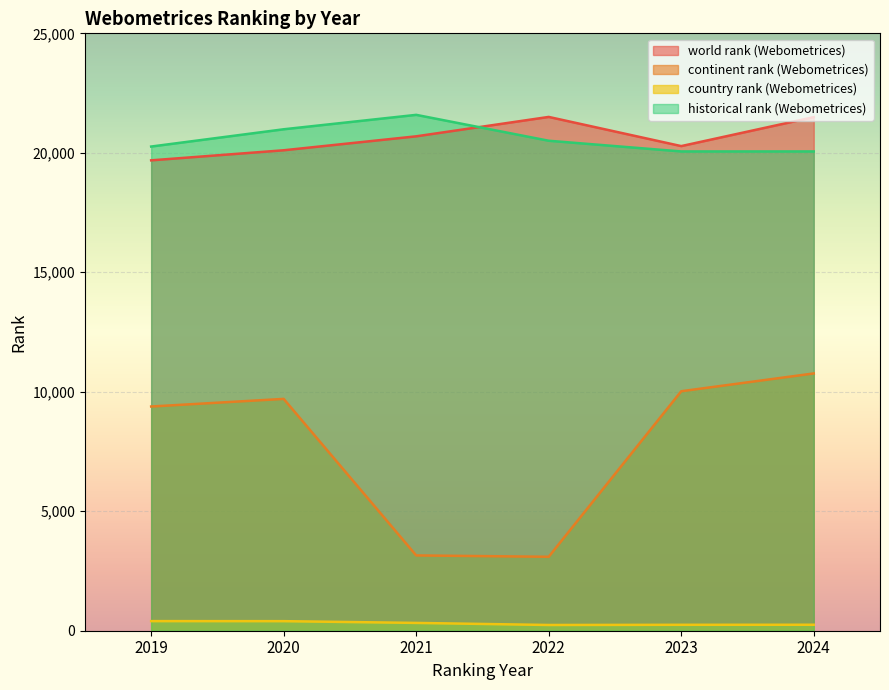

Reading left to right, transcribe all the data shown in this chart.

world rank (Webometrices): 19685.0	20106.0	20690.0	21502.0	20281.0	21493.0
continent rank (Webometrices): 9383.0	9702.0	3151.0	3094.0	10022.0	10767.0
country rank (Webometrices): 402.0	400.0	327.0	240.0	248.0	250.0
historical rank (Webometrices): 20262.5	20985.0	21588.5	20505.0	20057.5	20057.5